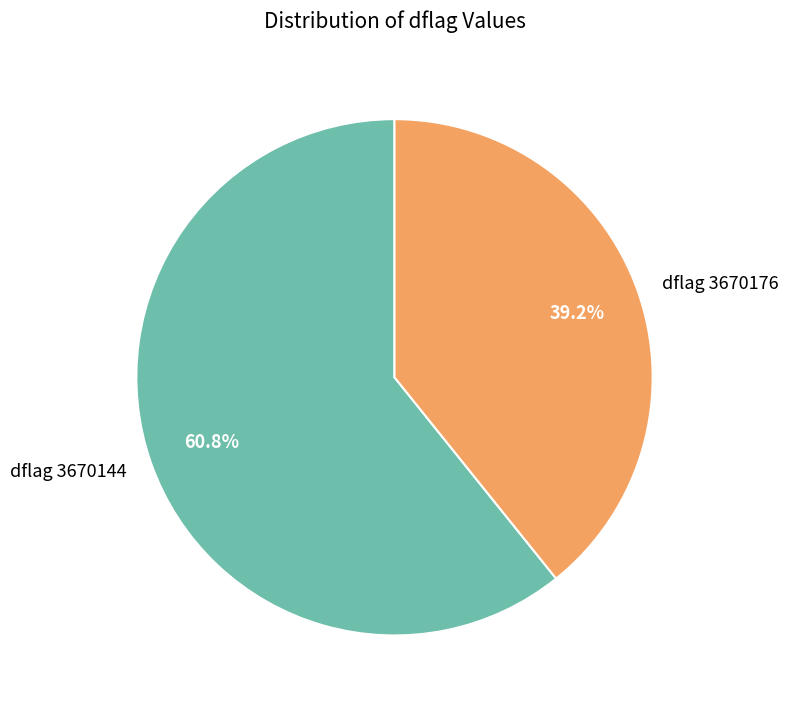

Which has a higher value, dflag 3670144 or dflag 3670176?

dflag 3670144